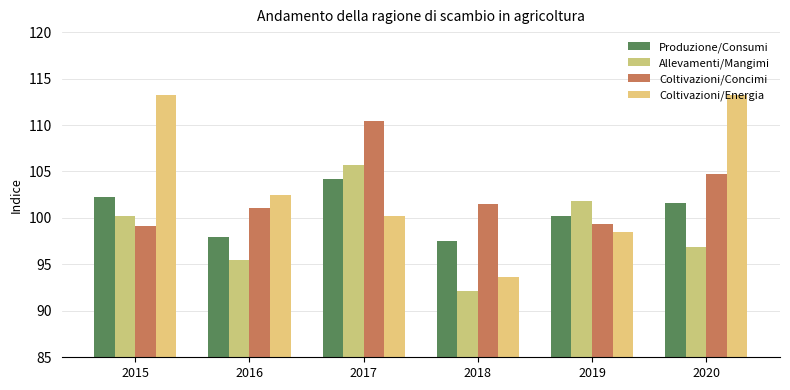

Is it true that Coltivazioni/Concimi equals 110.4 at 2017?

True